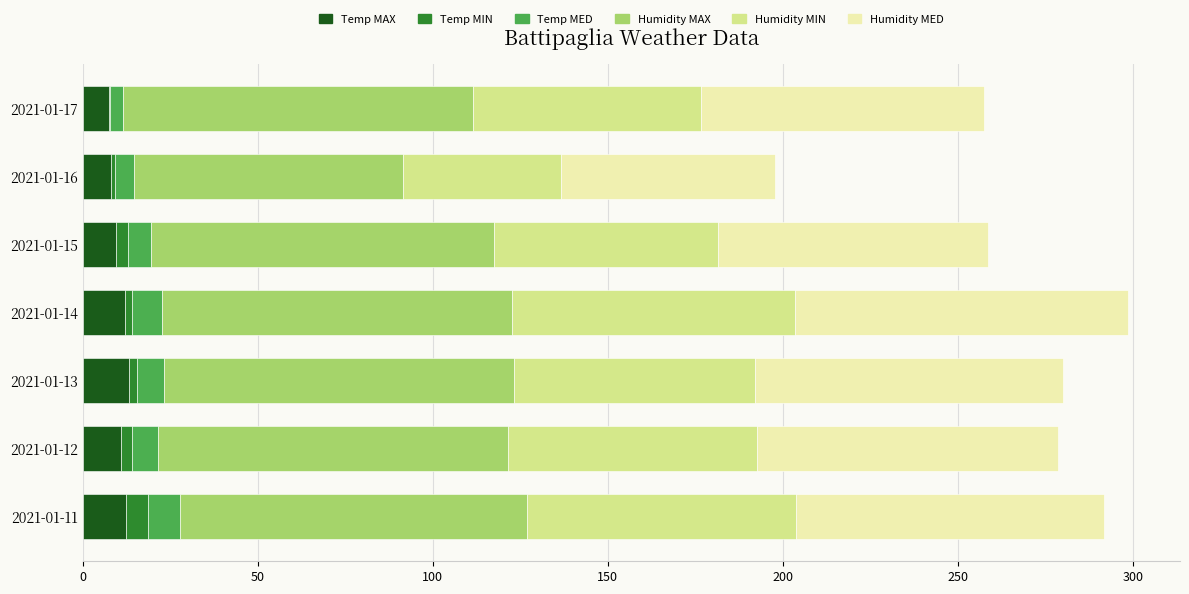

What is the maximum value for Temp MAX?

13.1